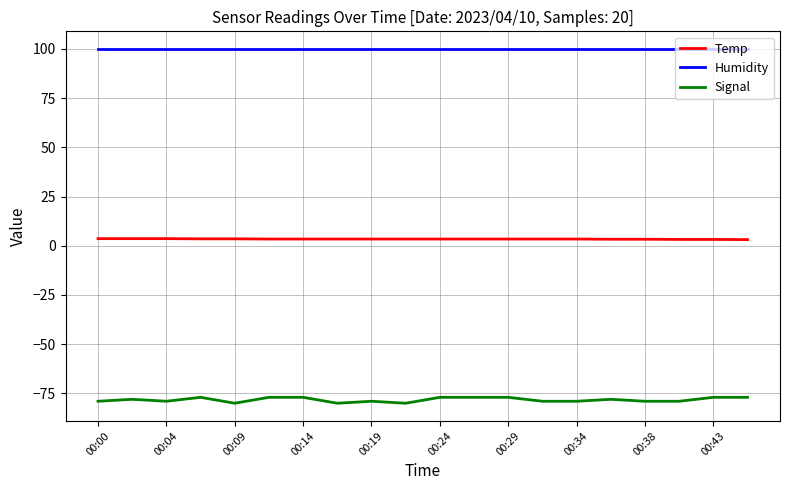

True or false: Signal and Temp intersect in this chart.

False